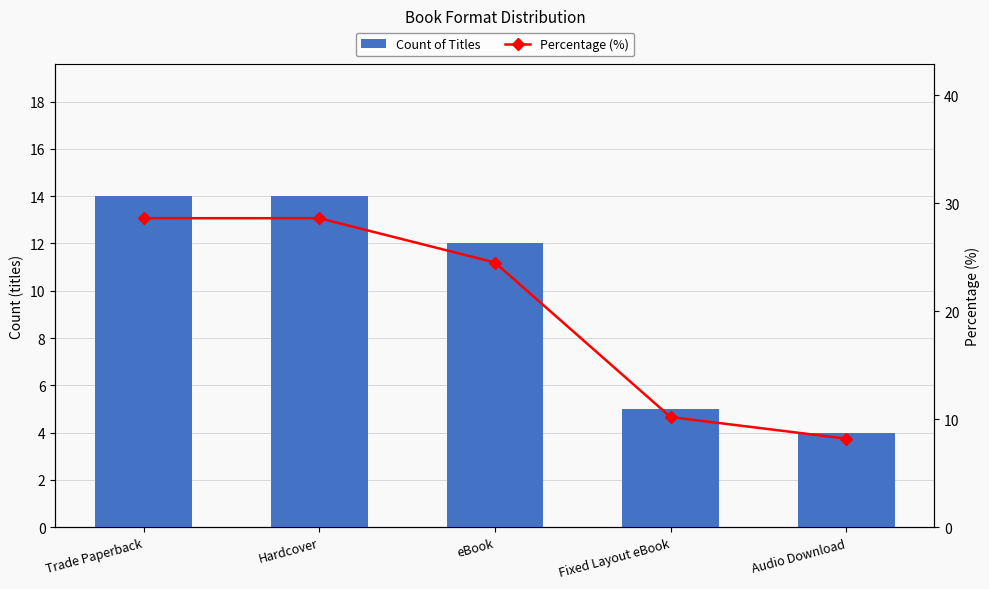

Which series has the largest range (max minus min)?

Percentage (%)